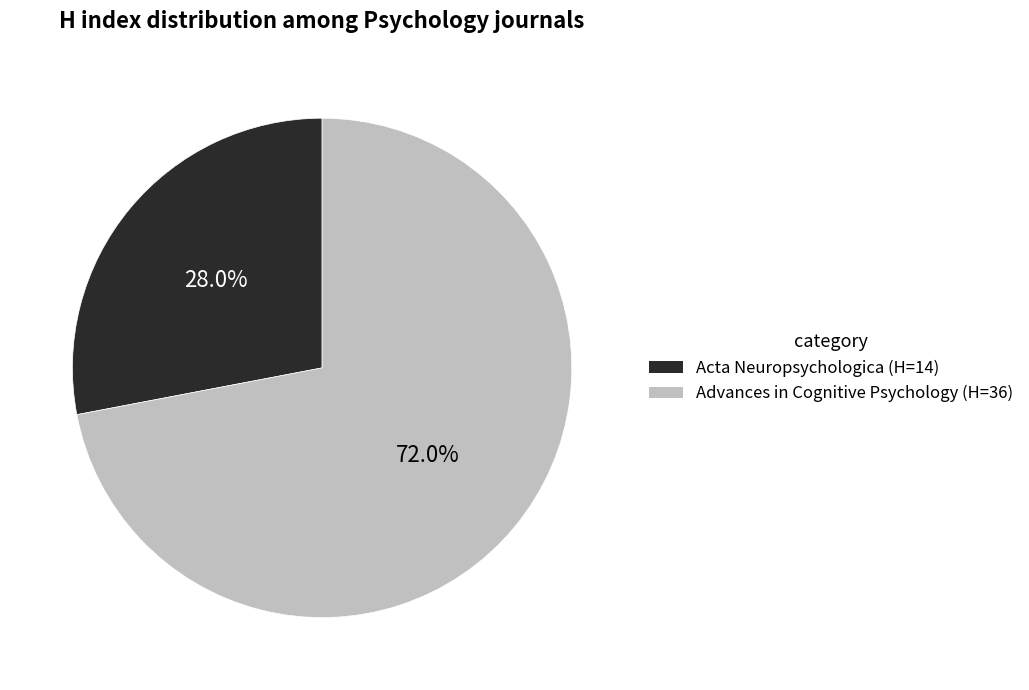

What is the majority slice?

Advances in Cognitive Psychology